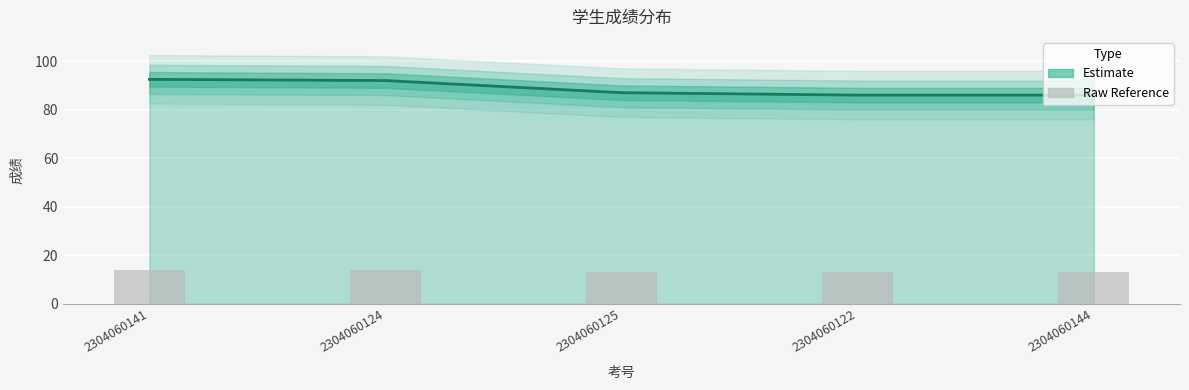

Is the value of 原始值参考 at 2304060122 greater than the value of 成绩 at 2304060124?

No